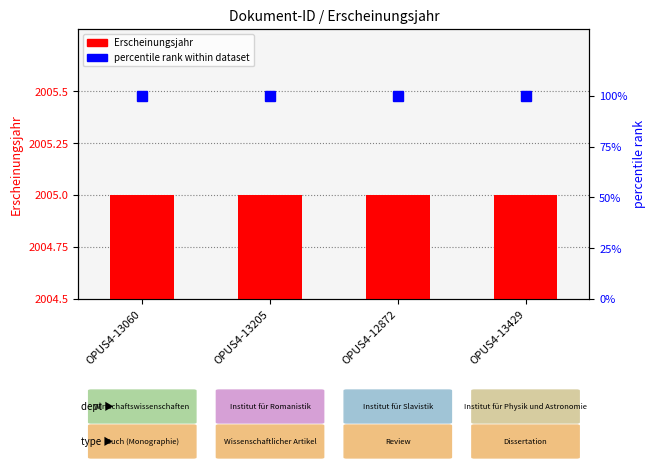

What is the label of the 1st bar from the left?

OPUS4-13060